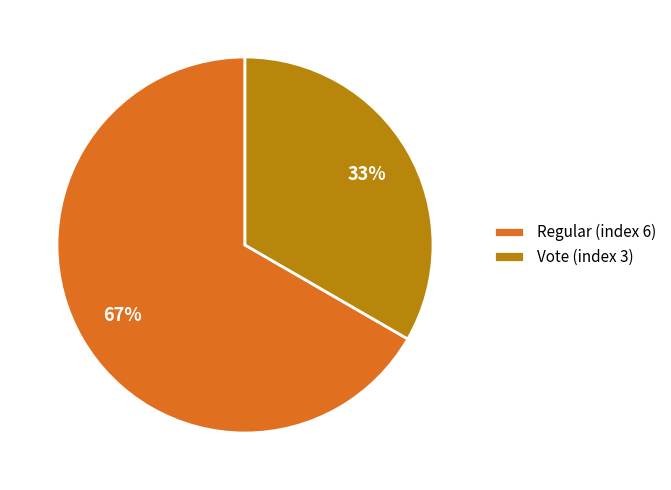

Is Vote (index 3) the majority of the pie?

No